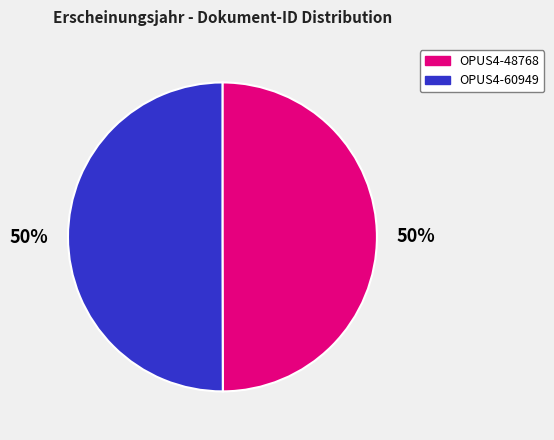

Do OPUS4-60949 and OPUS4-48768 together represent more than half of the pie?

Yes